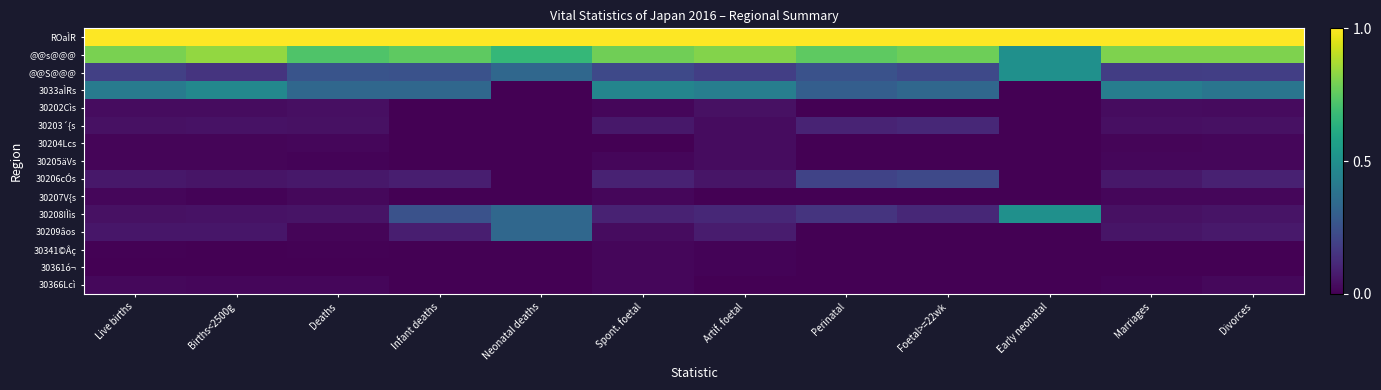

Reading right to left, transcribe all the data shown in this chart.

ROaÌR: Divorces=1.0	Marriages=1.0	Early neonatal=1.0	Foetal>=22wk=1.0	Perinatal=1.0	Artif. foetal=1.0	Spont. foetal=1.0	Neonatal deaths=1.0	Infant deaths=1.0	Deaths=1.0	Births<2500g=1.0	Live births=1.0
@@s@@@: Divorces=0.8	Marriages=0.8	Early neonatal=0.5	Foetal>=22wk=0.8	Perinatal=0.8	Artif. foetal=0.8	Spont. foetal=0.8	Neonatal deaths=0.7	Infant deaths=0.8	Deaths=0.7	Births<2500g=0.8	Live births=0.8
@@S@@@: Divorces=0.2	Marriages=0.2	Early neonatal=0.5	Foetal>=22wk=0.2	Perinatal=0.2	Artif. foetal=0.2	Spont. foetal=0.2	Neonatal deaths=0.3	Infant deaths=0.2	Deaths=0.3	Births<2500g=0.2	Live births=0.2
3033aÌRs: Divorces=0.4	Marriages=0.4	Early neonatal=0.0	Foetal>=22wk=0.3	Perinatal=0.3	Artif. foetal=0.4	Spont. foetal=0.5	Neonatal deaths=0.0	Infant deaths=0.3	Deaths=0.3	Births<2500g=0.5	Live births=0.4
30202Cìs: Divorces=0.0	Marriages=0.0	Early neonatal=0.0	Foetal>=22wk=0.0	Perinatal=0.0	Artif. foetal=0.0	Spont. foetal=0.0	Neonatal deaths=0.0	Infant deaths=0.0	Deaths=0.0	Births<2500g=0.0	Live births=0.0
30203´{s: Divorces=0.0	Marriages=0.0	Early neonatal=0.0	Foetal>=22wk=0.1	Perinatal=0.1	Artif. foetal=0.0	Spont. foetal=0.1	Neonatal deaths=0.0	Infant deaths=0.0	Deaths=0.0	Births<2500g=0.1	Live births=0.0
30204Lcs: Divorces=0.0	Marriages=0.0	Early neonatal=0.0	Foetal>=22wk=0.0	Perinatal=0.0	Artif. foetal=0.0	Spont. foetal=0.0	Neonatal deaths=0.0	Infant deaths=0.0	Deaths=0.0	Births<2500g=0.0	Live births=0.0
30205äVs: Divorces=0.0	Marriages=0.0	Early neonatal=0.0	Foetal>=22wk=0.0	Perinatal=0.0	Artif. foetal=0.0	Spont. foetal=0.0	Neonatal deaths=0.0	Infant deaths=0.0	Deaths=0.0	Births<2500g=0.0	Live births=0.0
30206cÓs: Divorces=0.1	Marriages=0.1	Early neonatal=0.0	Foetal>=22wk=0.2	Perinatal=0.2	Artif. foetal=0.1	Spont. foetal=0.1	Neonatal deaths=0.0	Infant deaths=0.1	Deaths=0.1	Births<2500g=0.1	Live births=0.1
30207V{s: Divorces=0.0	Marriages=0.0	Early neonatal=0.0	Foetal>=22wk=0.0	Perinatal=0.0	Artif. foetal=0.0	Spont. foetal=0.0	Neonatal deaths=0.0	Infant deaths=0.0	Deaths=0.0	Births<2500g=0.0	Live births=0.0
30208IÌìs: Divorces=0.1	Marriages=0.0	Early neonatal=0.5	Foetal>=22wk=0.1	Perinatal=0.1	Artif. foetal=0.1	Spont. foetal=0.1	Neonatal deaths=0.3	Infant deaths=0.2	Deaths=0.1	Births<2500g=0.0	Live births=0.0
30209âos: Divorces=0.1	Marriages=0.1	Early neonatal=0.0	Foetal>=22wk=0.0	Perinatal=0.0	Artif. foetal=0.1	Spont. foetal=0.0	Neonatal deaths=0.3	Infant deaths=0.1	Deaths=0.0	Births<2500g=0.1	Live births=0.1
30341©Âç: Divorces=0.0	Marriages=0.0	Early neonatal=0.0	Foetal>=22wk=0.0	Perinatal=0.0	Artif. foetal=0.0	Spont. foetal=0.0	Neonatal deaths=0.0	Infant deaths=0.0	Deaths=0.0	Births<2500g=0.0	Live births=0.0
30361ó¬: Divorces=0.0	Marriages=0.0	Early neonatal=0.0	Foetal>=22wk=0.0	Perinatal=0.0	Artif. foetal=0.0	Spont. foetal=0.0	Neonatal deaths=0.0	Infant deaths=0.0	Deaths=0.0	Births<2500g=0.0	Live births=0.0
30366Lcì: Divorces=0.0	Marriages=0.0	Early neonatal=0.0	Foetal>=22wk=0.0	Perinatal=0.0	Artif. foetal=0.0	Spont. foetal=0.0	Neonatal deaths=0.0	Infant deaths=0.0	Deaths=0.0	Births<2500g=0.0	Live births=0.0